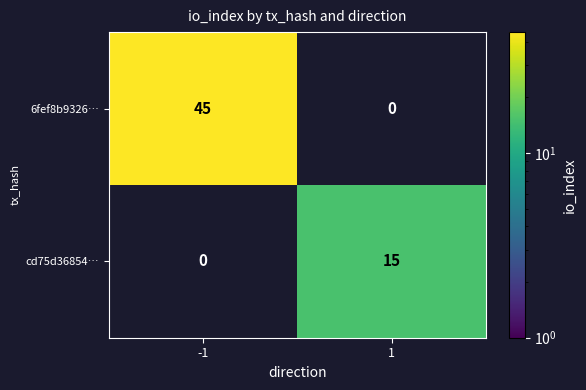

Is it true that 6fef8b9326… equals 45 at -1?

True